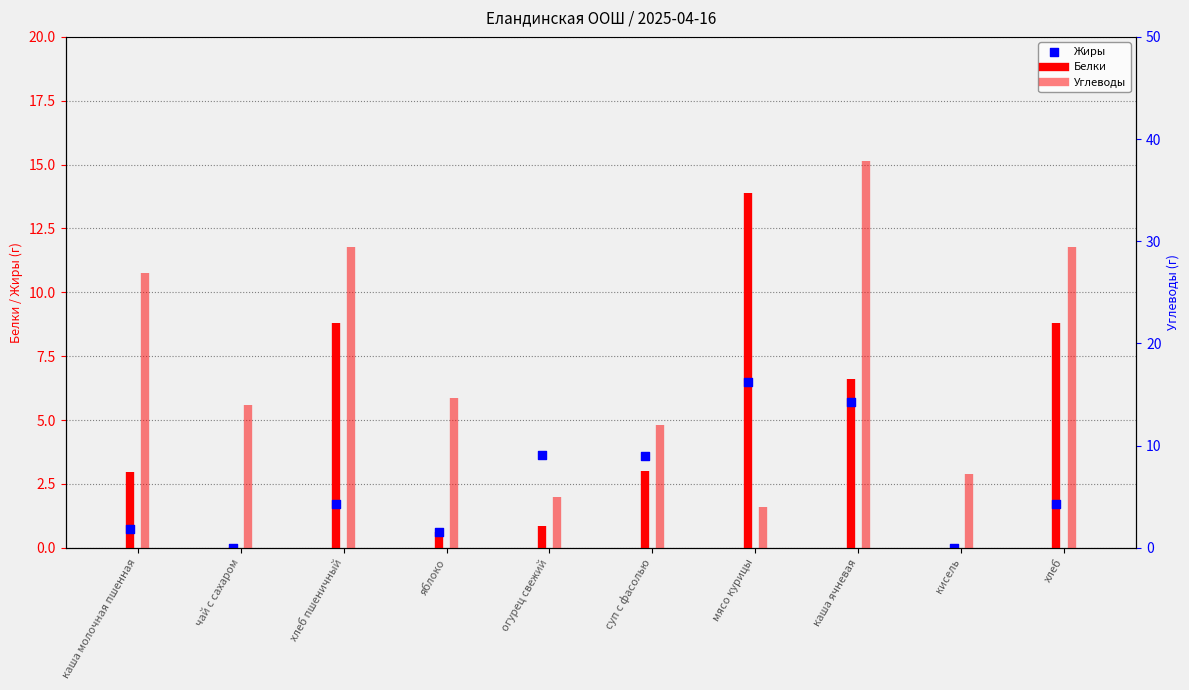

What is the change in value from чай с сахаром to хлеб пшеничный?

+1.7